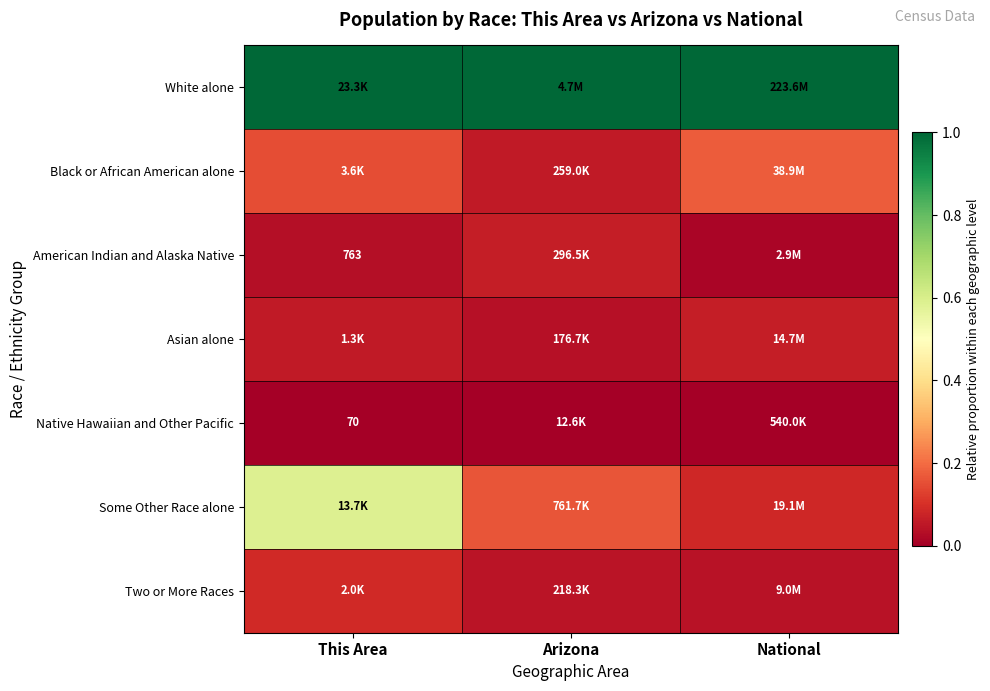

True or false: White alone has a value of 1.6 at Arizona.

False